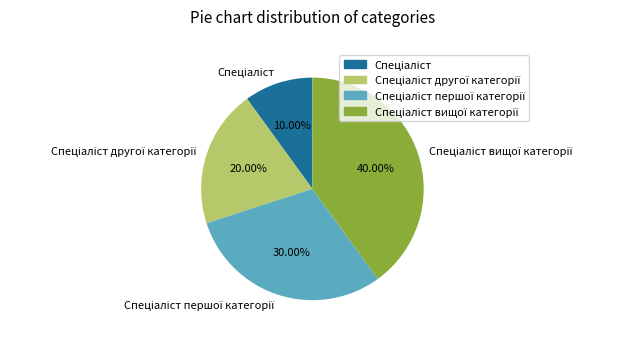

Is there any slice that represents more than half of the pie?

No